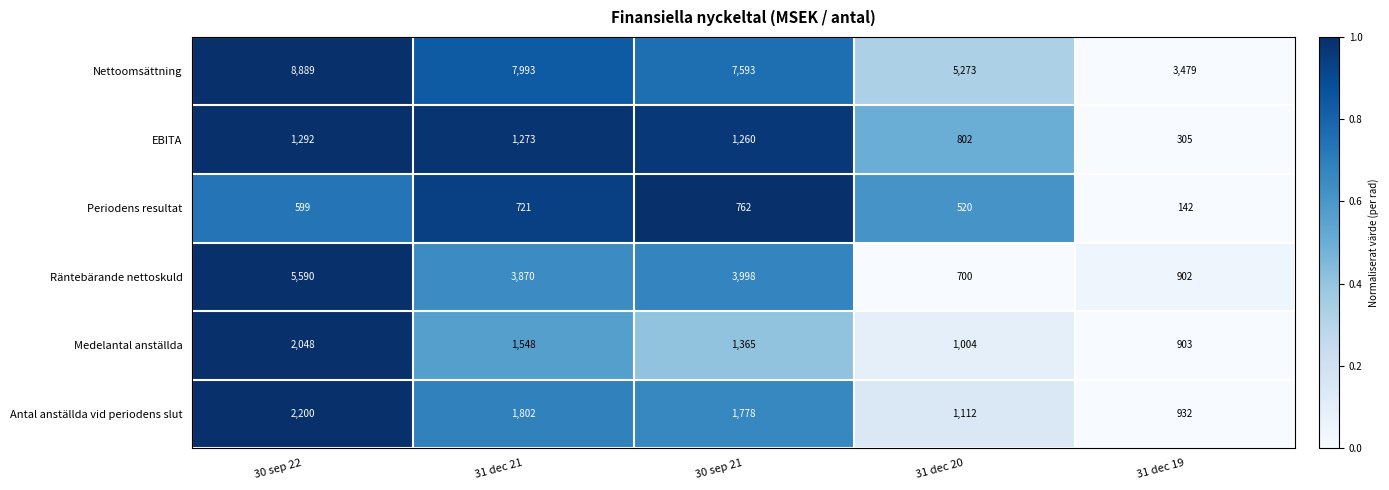

How many distinct data groups are displayed?

6